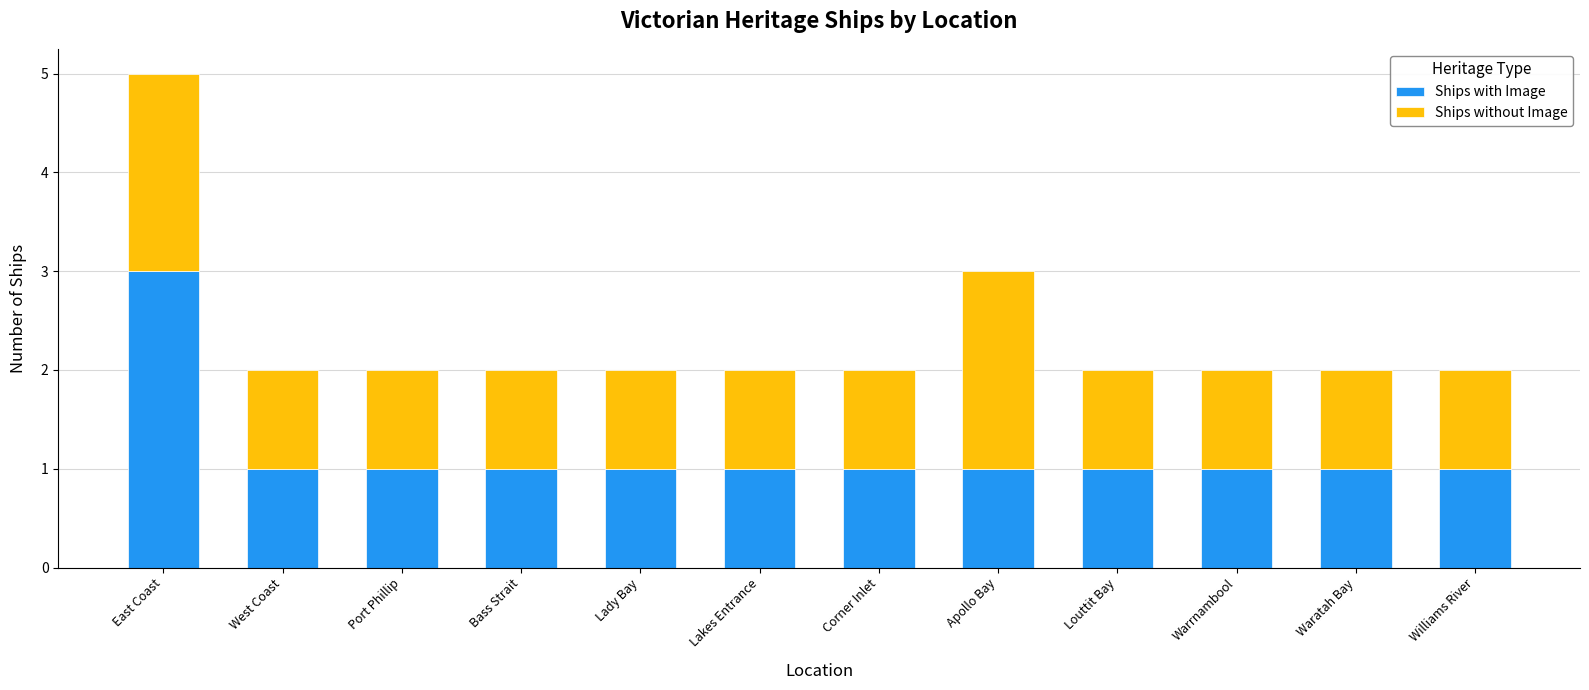

Reading left to right, transcribe the values for Ships with Image.

3	1	1	1	1	1	1	1	1	1	1	1